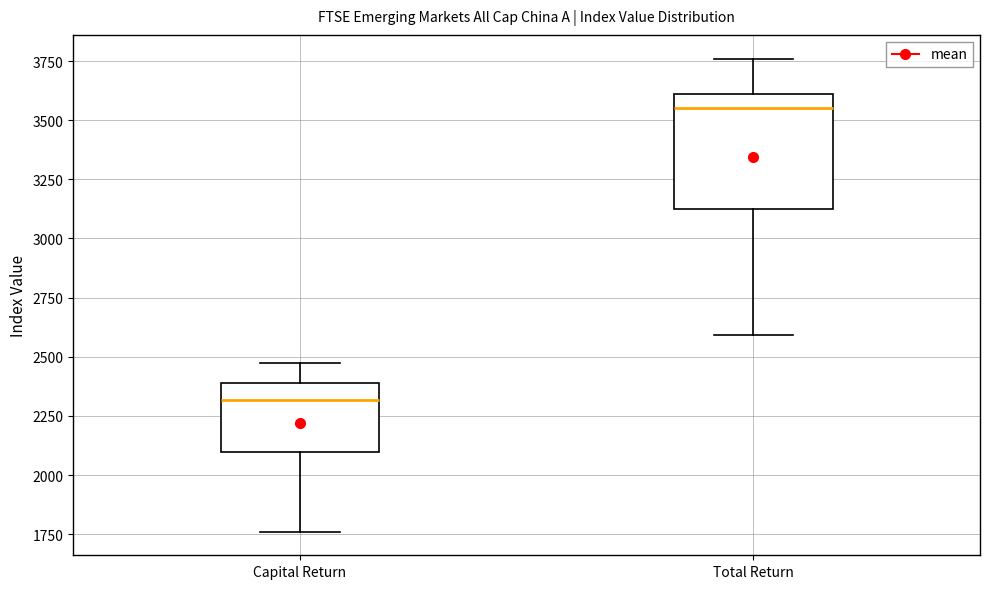

Where does the lower whisker of the box for Capital Return end on the y-axis? The values are not printed on the chart, so give them approximately, as read against the axis.

1750